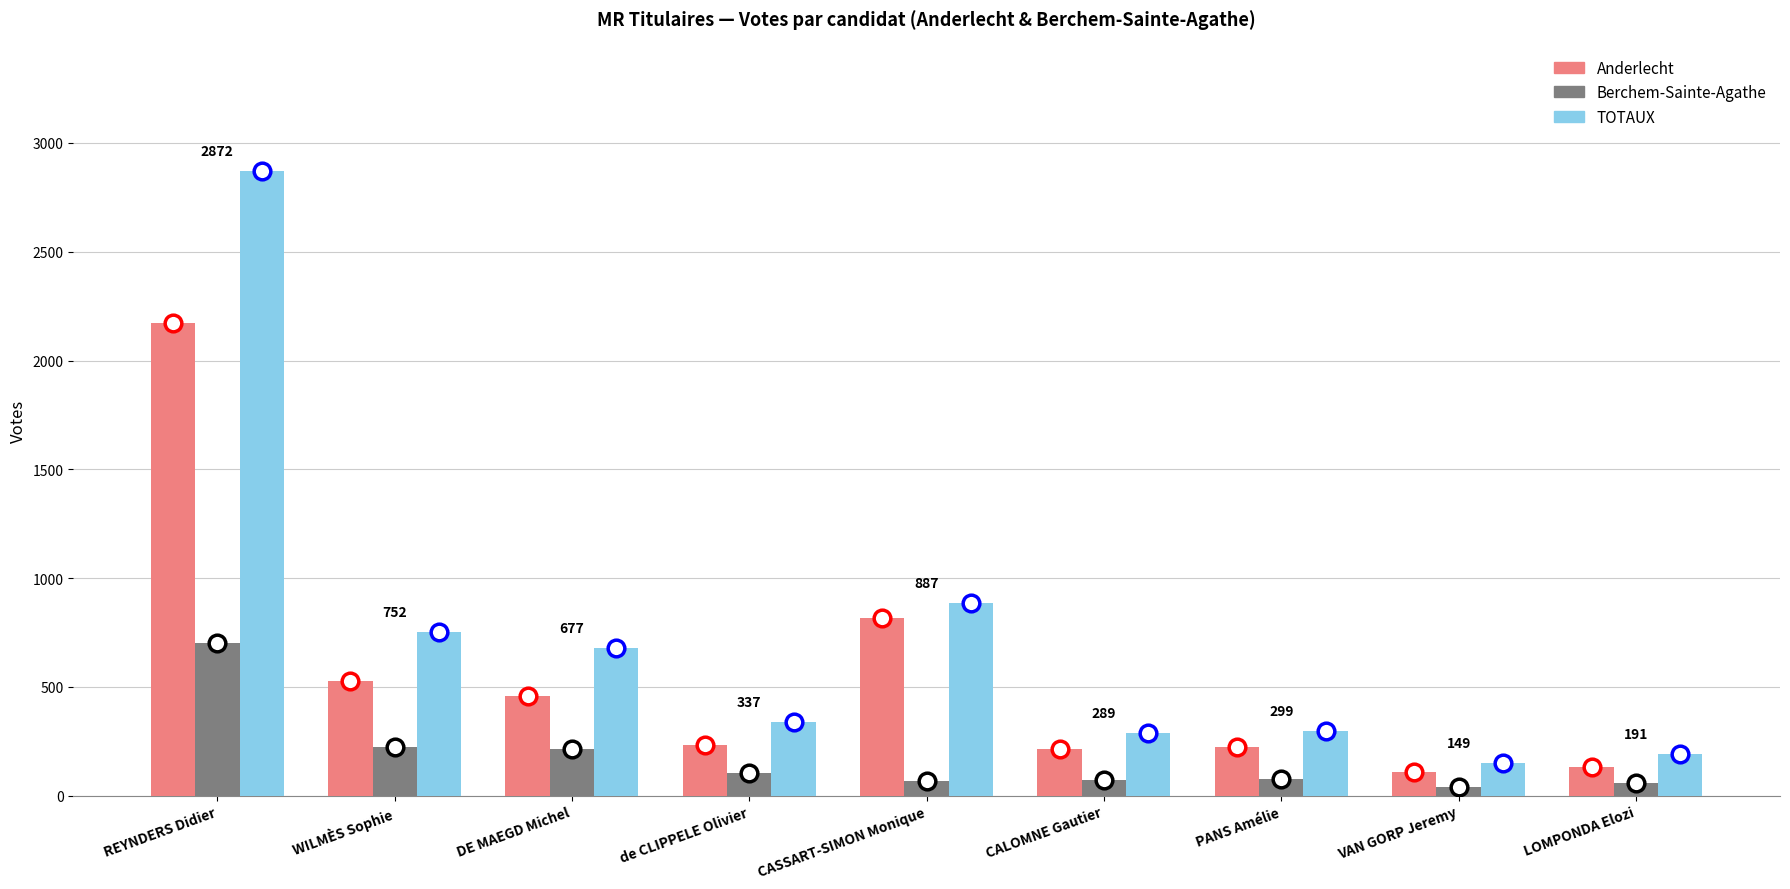

At which label does TOTAUX reach its peak?

REYNDERS Didier